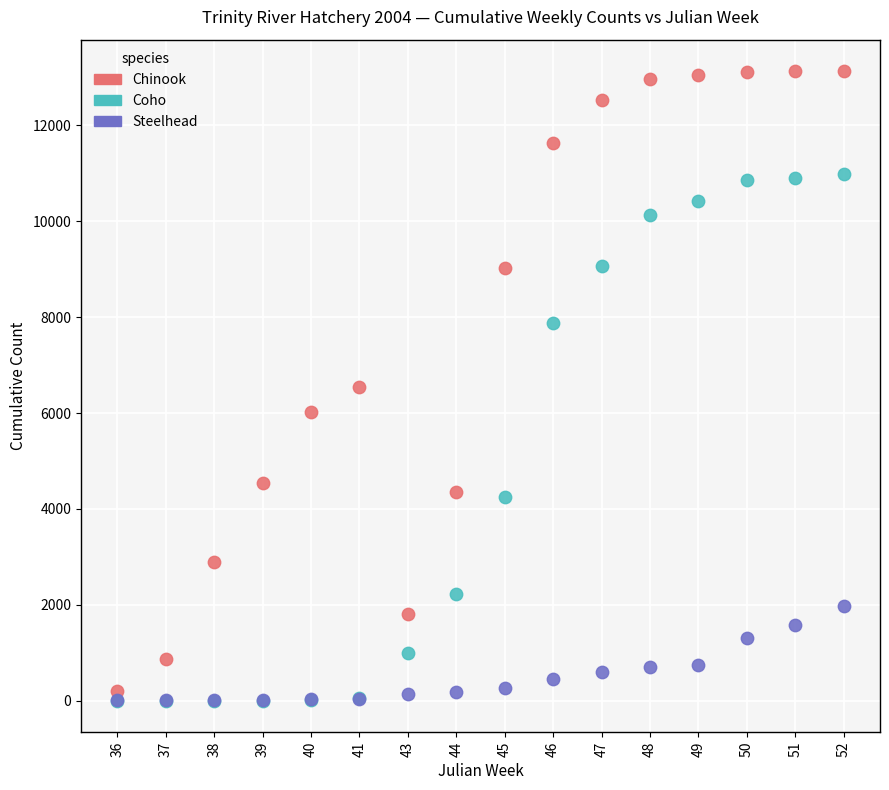

In the Coho series, what Y value is closest to 5488?

4245